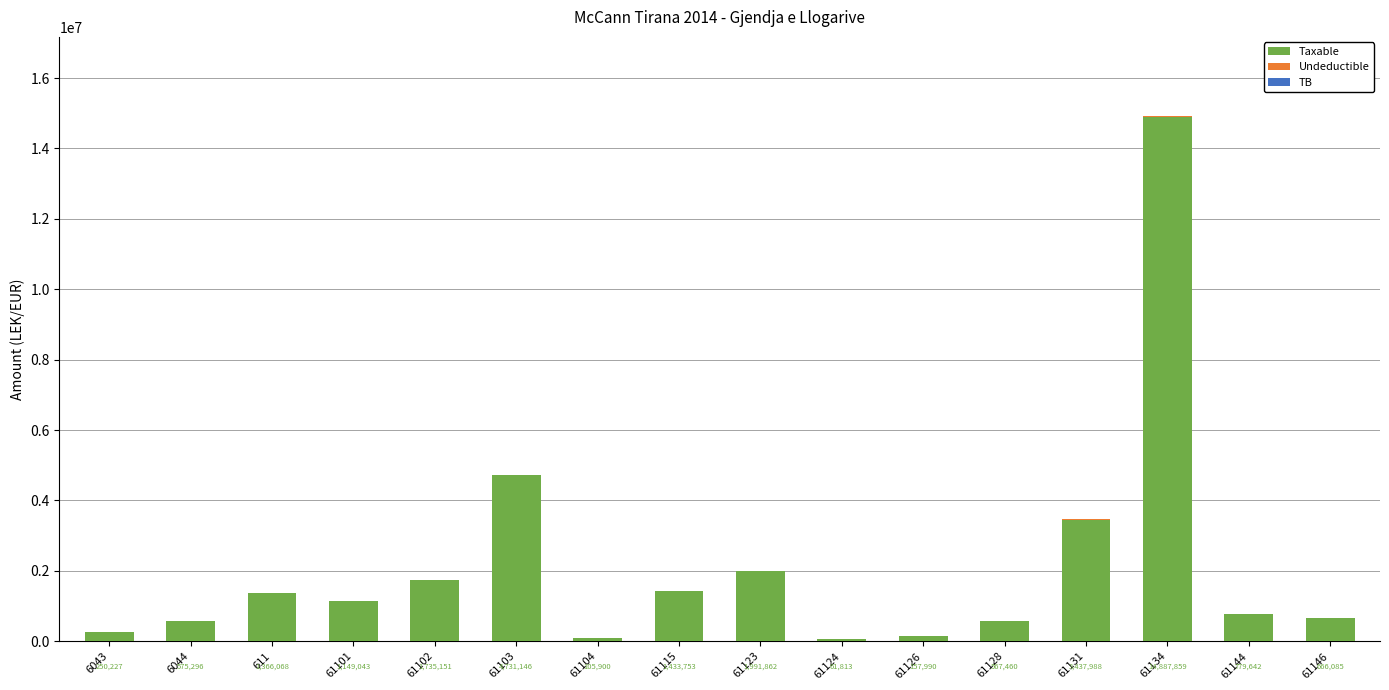

At which category is the sum across all series the highest?

61134